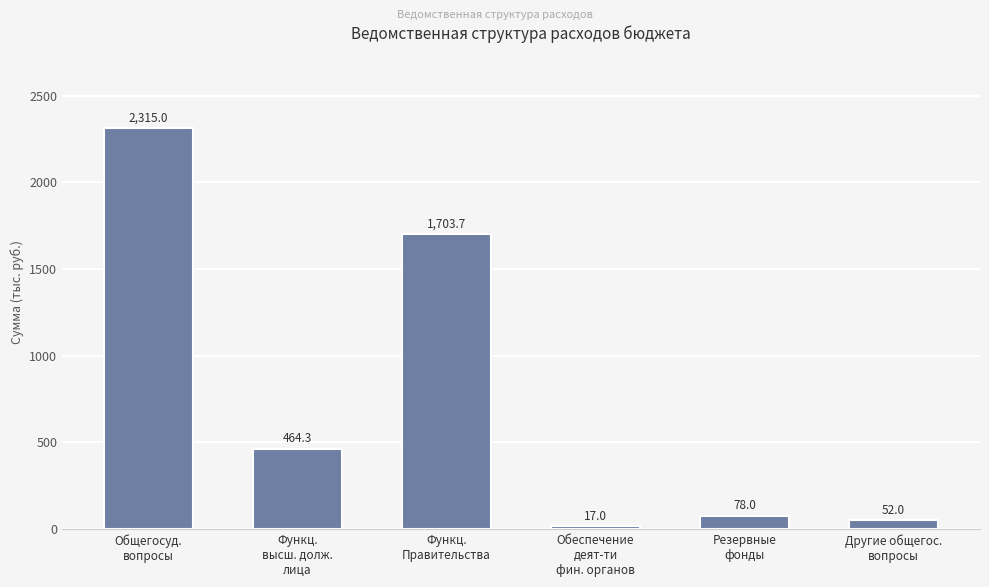

What position from the left is Функц.
Правительства?

3